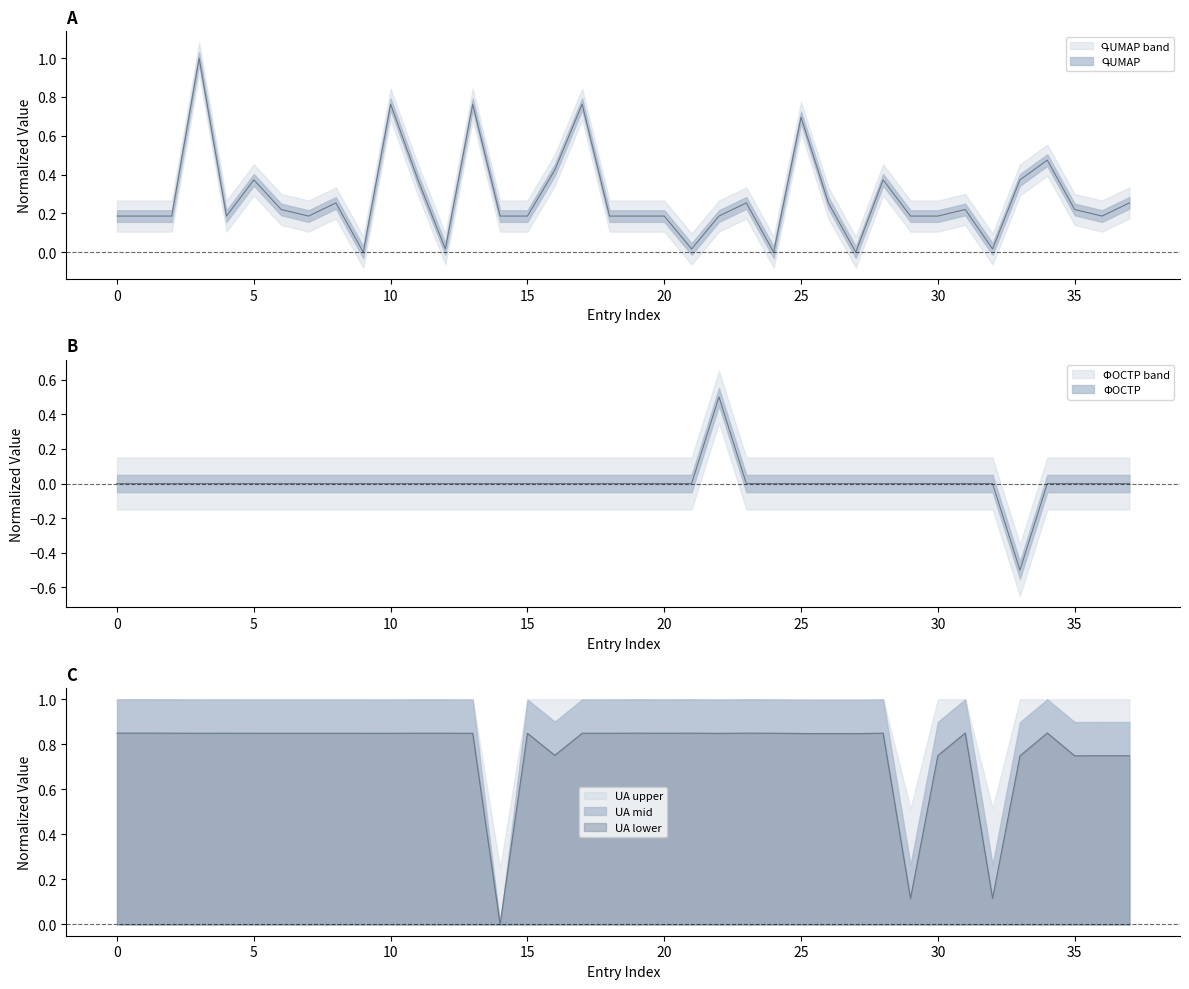

Reading left to right, transcribe all the data shown in this chart.

ԳՈՒՄԱՐ: 0.2	0.2	0.2	1.0	0.2	0.4	0.2	0.2	0.3	0.0	0.8	0.4	0.0	0.8	0.2	0.2	0.4	0.8	0.2	0.2	0.2	0.0	0.2	0.3	0.0	0.7	0.3	0.0	0.4	0.2	0.2	0.2	0.0	0.4	0.5	0.2	0.2	0.3
ՓՈՍՏ: 0.0	0.0	0.0	0.0	0.0	0.0	0.0	0.0	0.0	0.0	0.0	0.0	0.0	0.0	0.0	0.0	0.0	0.0	0.0	0.0	0.0	0.0	0.5	0.0	0.0	0.0	0.0	0.0	0.0	0.0	0.0	0.0	0.0	-0.5	0.0	0.0	0.0	0.0
ՍԱ: 0.8	0.8	0.8	0.8	0.8	0.8	0.8	0.8	0.8	0.8	0.8	0.8	0.8	0.8	0.0	0.8	0.8	0.8	0.8	0.8	0.8	0.8	0.8	0.8	0.8	0.8	0.8	0.8	0.8	0.1	0.7	0.8	0.1	0.7	0.8	0.7	0.7	0.7